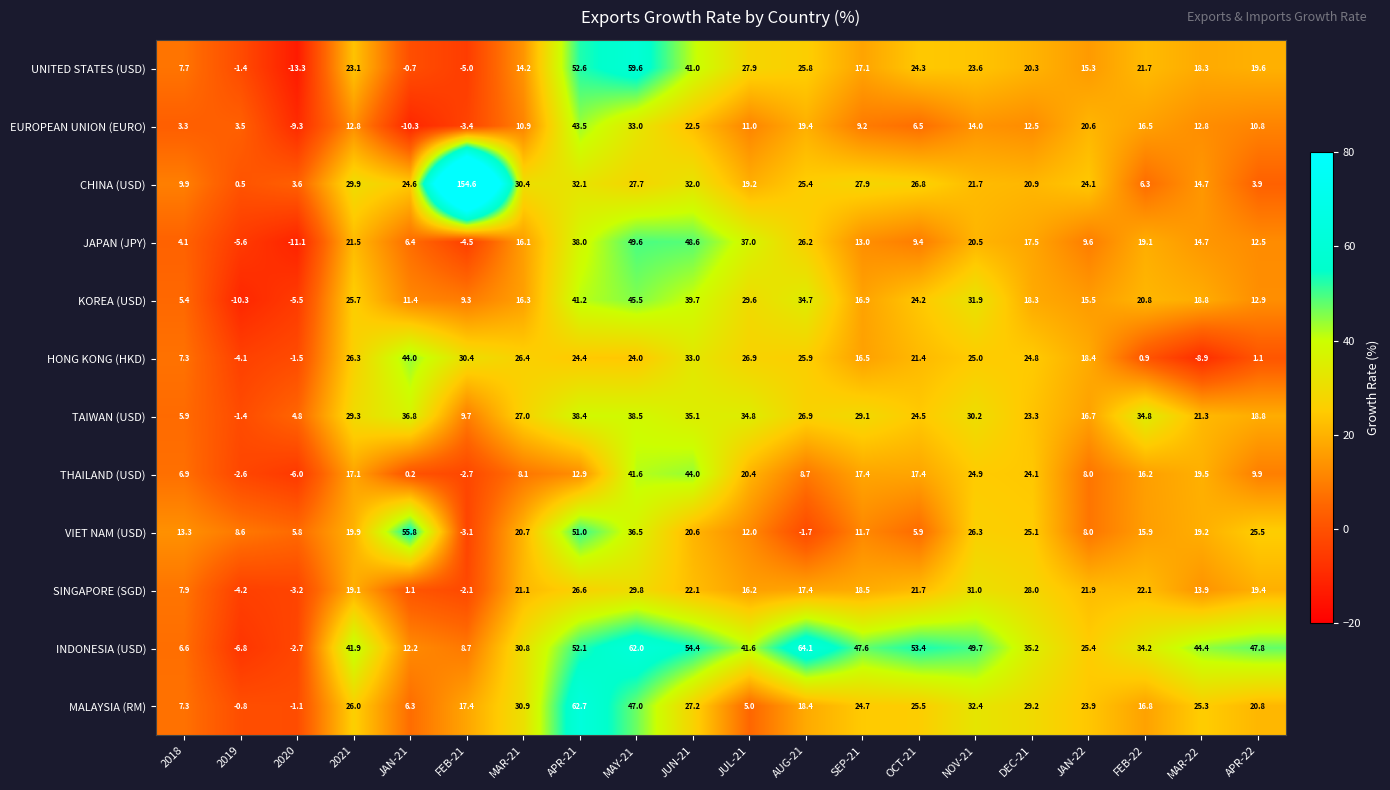

Which series has the largest total across all categories?

INDONESIA (USD)